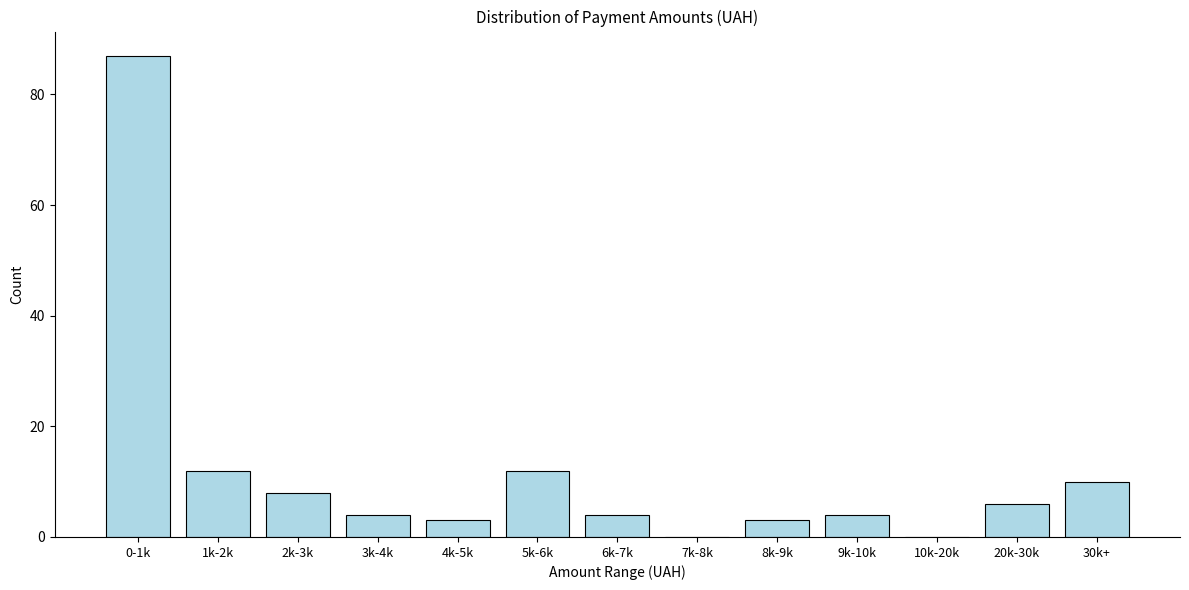

Reading left to right, what are all the values shown in this chart?

0-1k=87	1k-2k=12	2k-3k=8	3k-4k=4	4k-5k=3	5k-6k=12	6k-7k=4	7k-8k=0	8k-9k=3	9k-10k=4	10k-20k=0	20k-30k=6	30k+=10